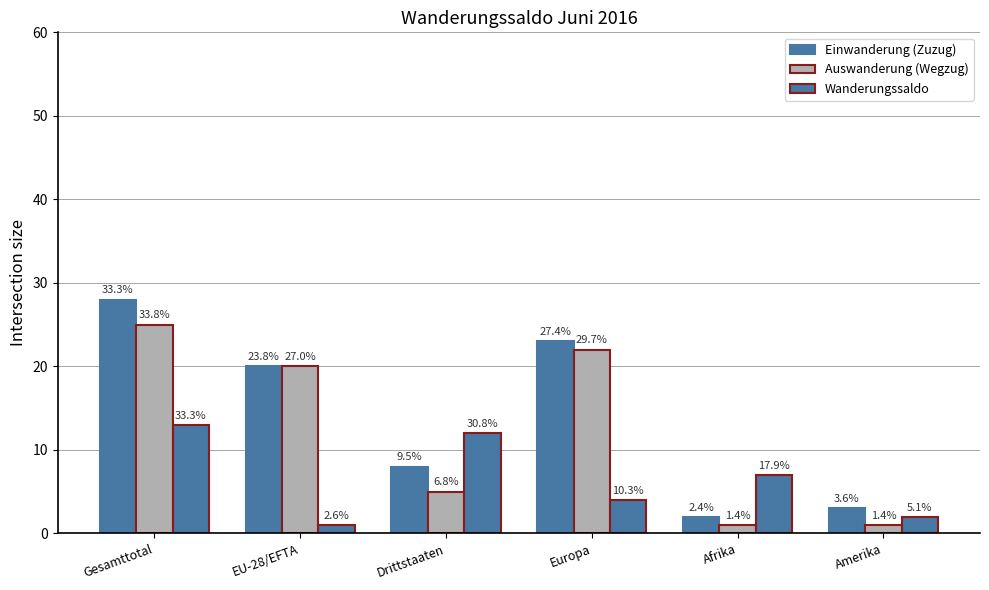

What is the difference between the maximum and minimum values in the Einwanderung (Zuzug) series?

26